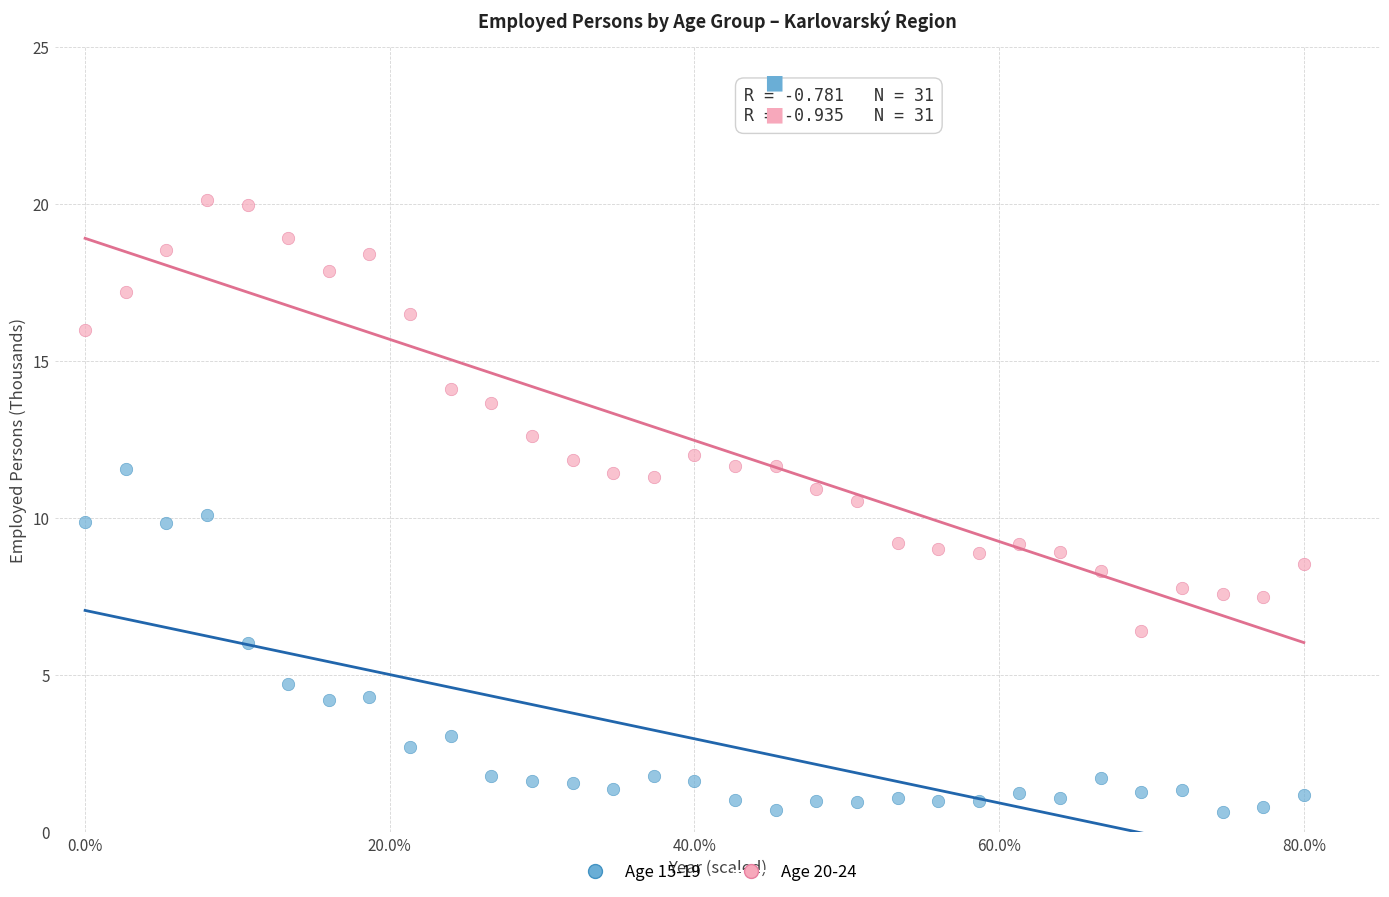

Which series contains the lowest Y value?

Age 15-19